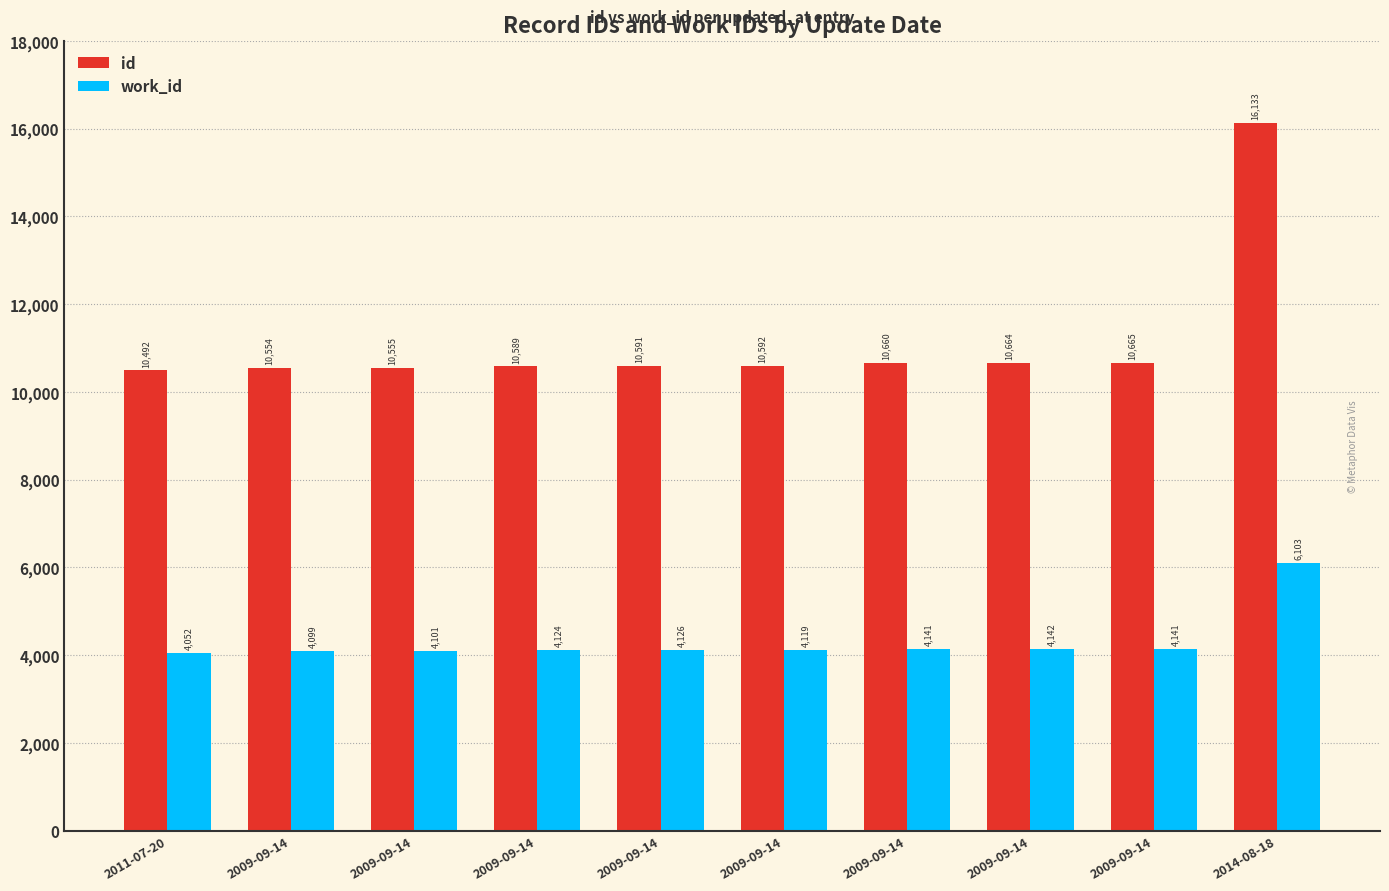

At which label does work_id reach its peak?

2014-08-18